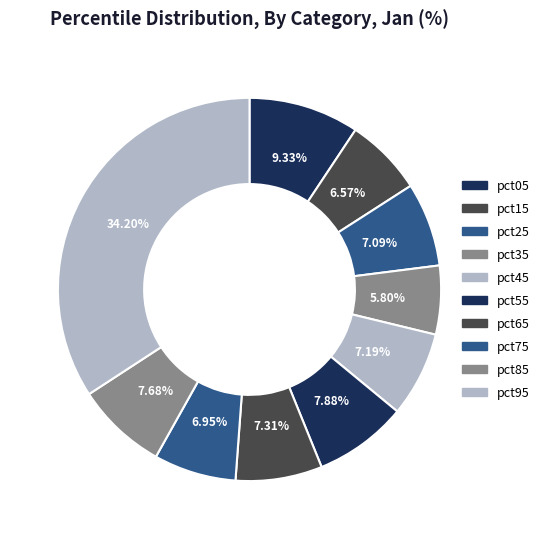

Rank the categories by value from lowest to highest.

pct35, pct15, pct75, pct25, pct45, pct65, pct85, pct55, pct05, pct95